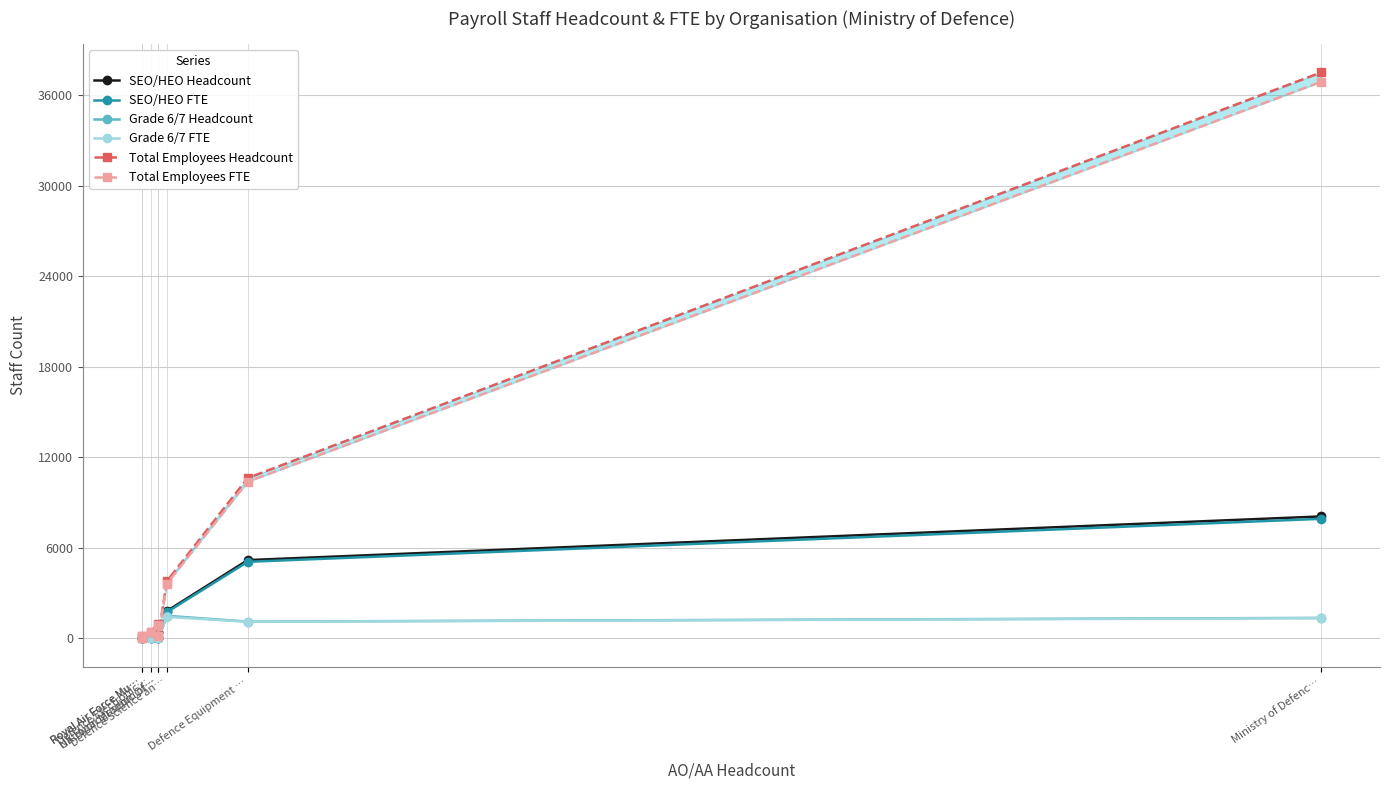

At which label does SEO/HEO Headcount first exceed 429?

Defence Science an…